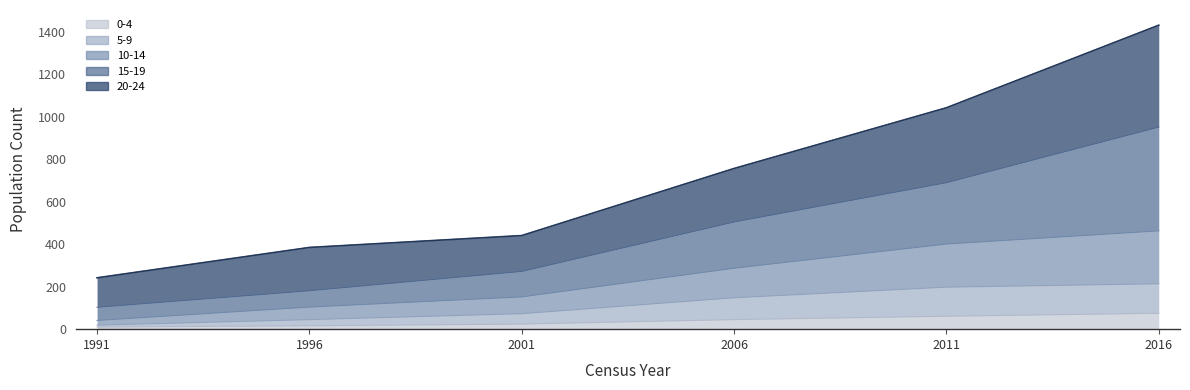

Rank the series at 2016 from lowest to highest value.

0-4, 5-9, 10-14, 15-19, 20-24